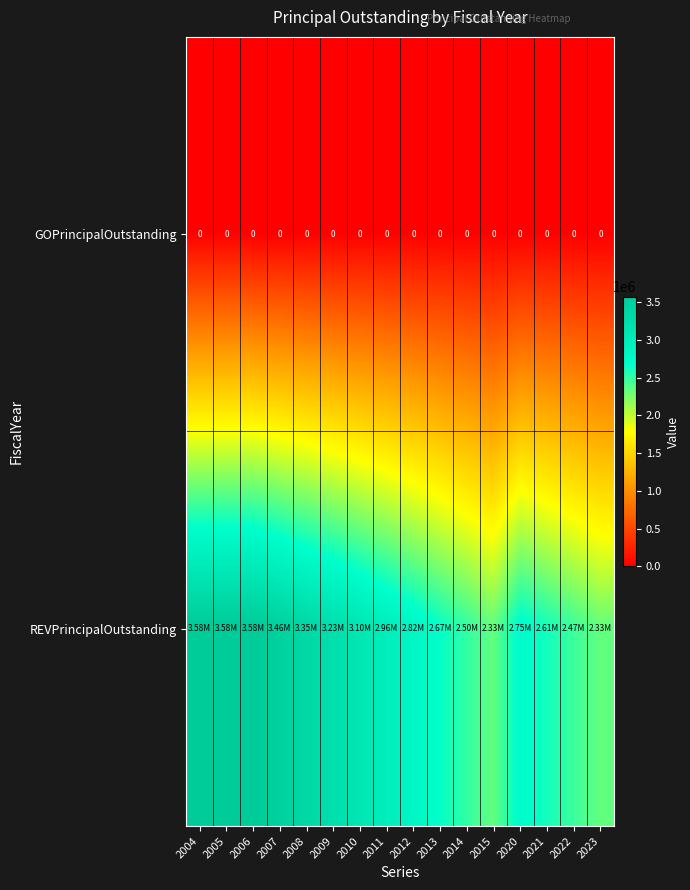

Count the number of categories in the chart.

16